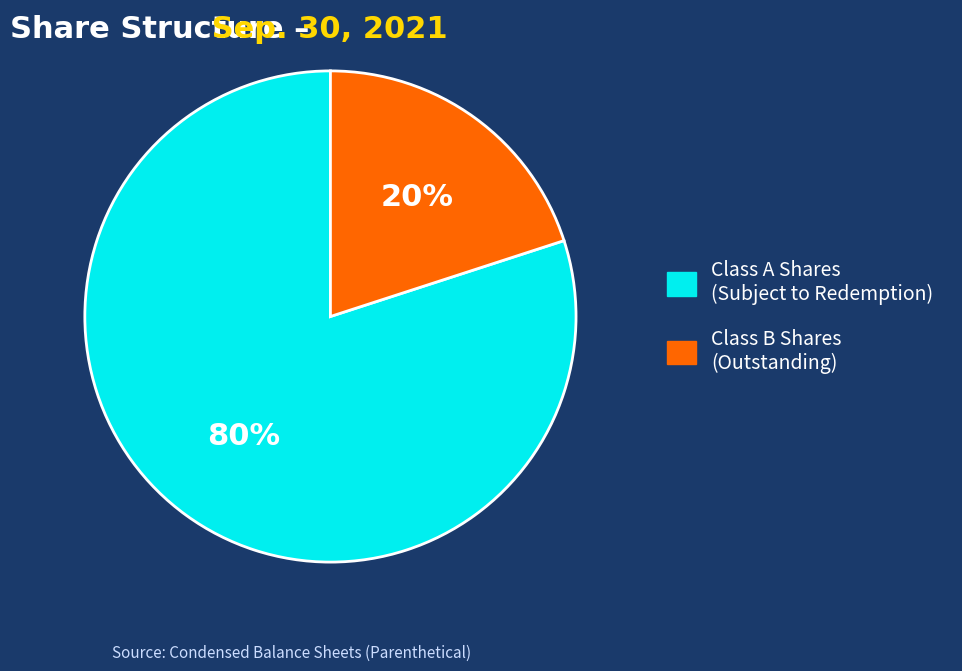

Is the sum of Class A Shares (Subject to Redemption) and Class B Shares (Outstanding) greater than half?

Yes